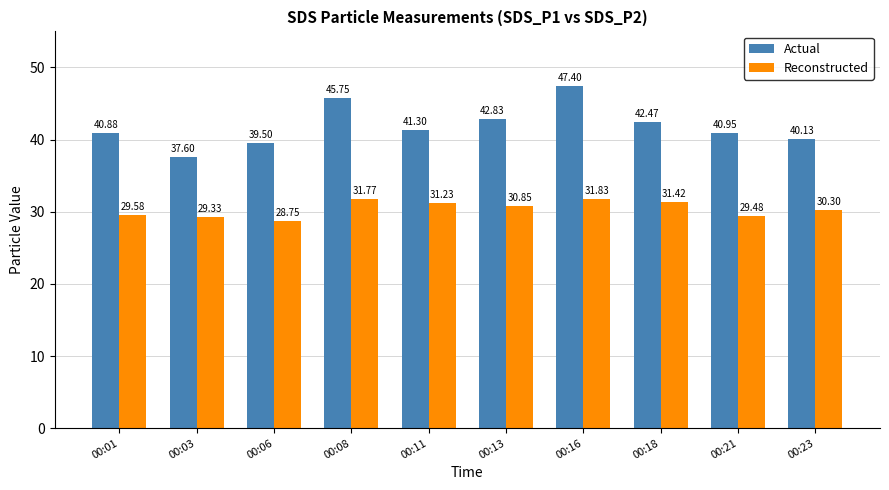

What is the lowest value of the Actual series?

37.6